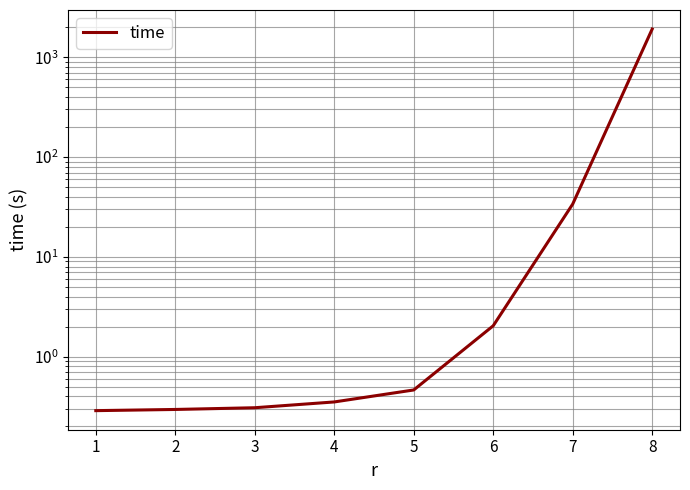

Between 2 and 4, which is larger?

4